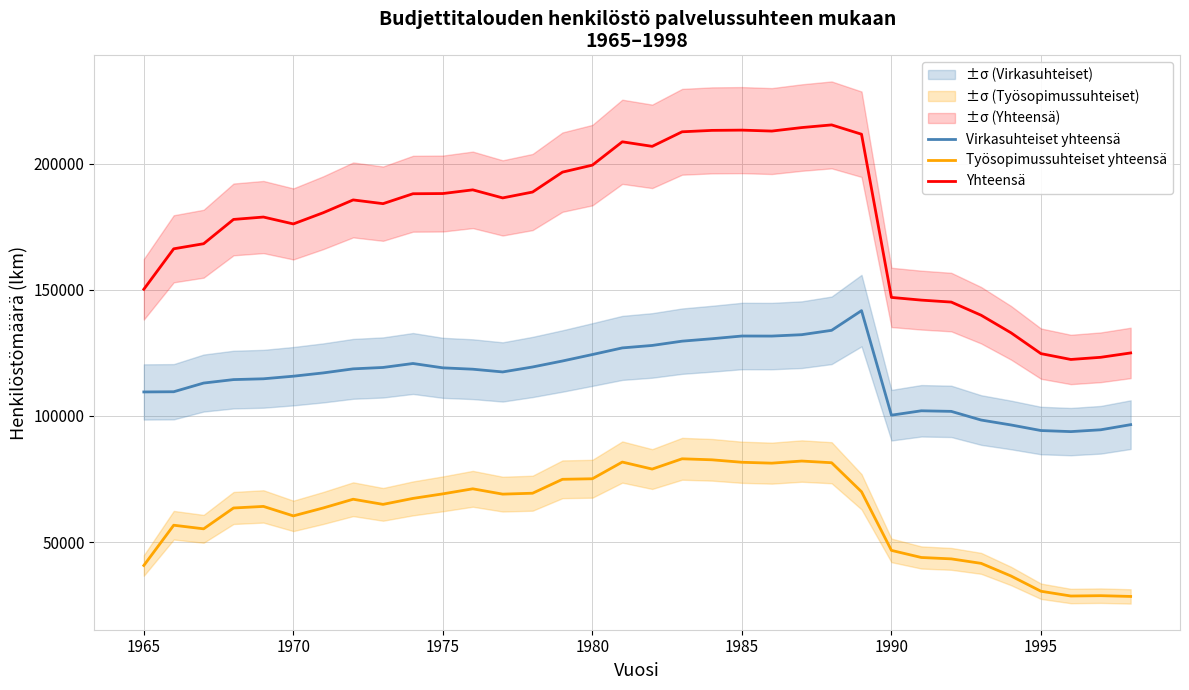

The value of Yhteensä at 1980 is 199380. True or false?

True